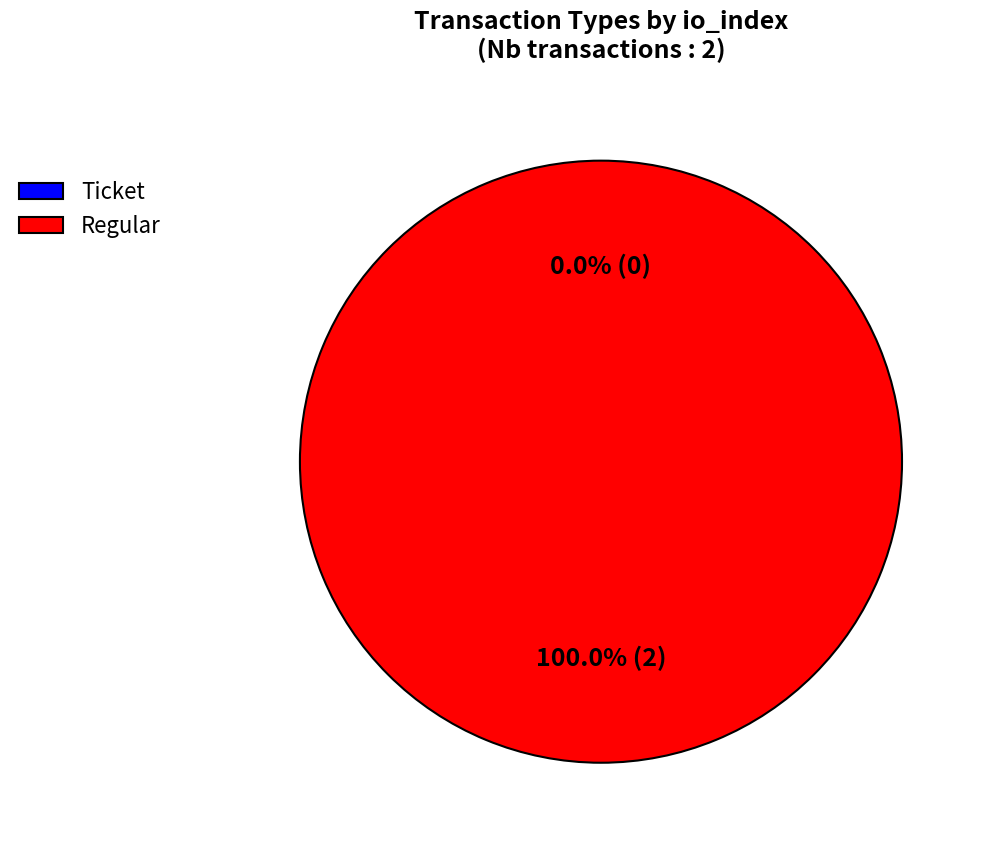

Is there any slice that represents more than half of the pie?

Yes